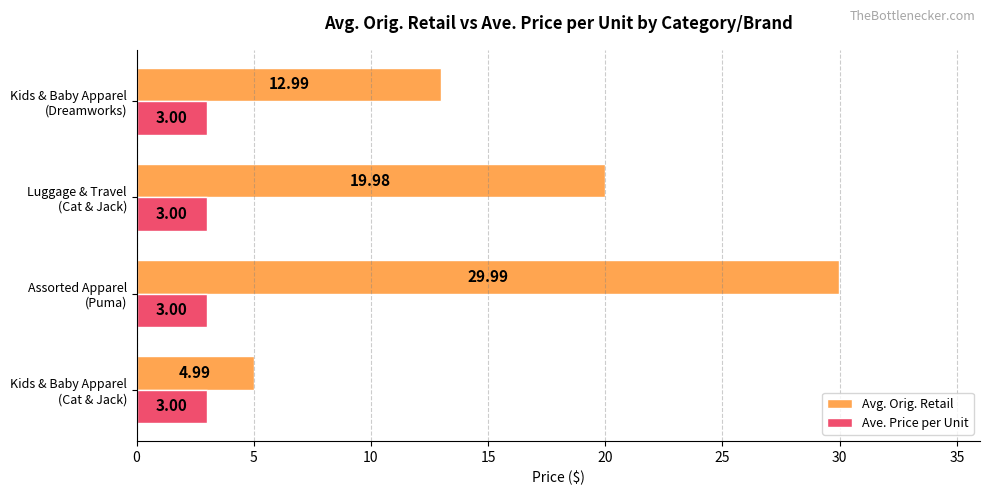

Which series has the widest spread of values?

Avg. Orig. Retail